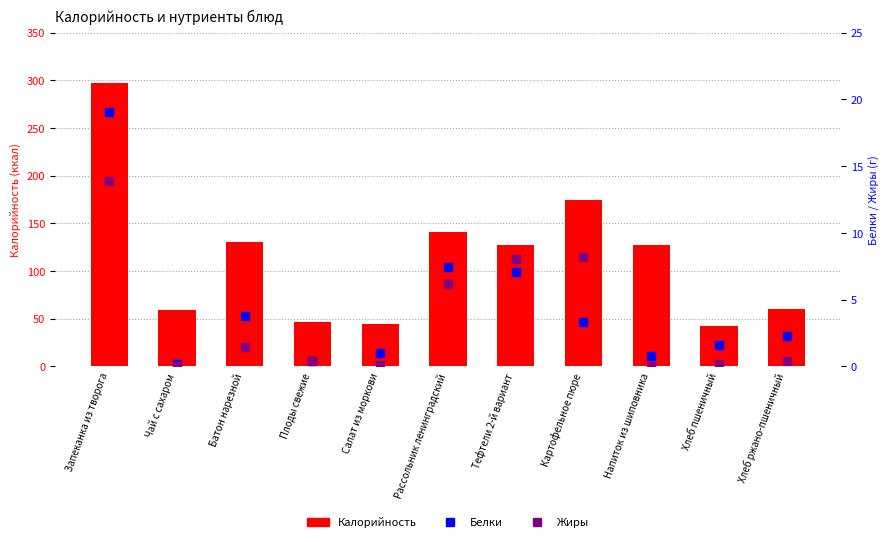

List the labels in order of Калорийность value, smallest first.

Хлеб пшеничный, Салат из моркови, Плоды свежие, Чай с сахаром, Хлеб ржано-пшеничный, Напиток из шиповника, Тефтели 2-й вариант, Батон нарезной, Рассольник ленинградский, Картофельное пюре, Запеканка из творога